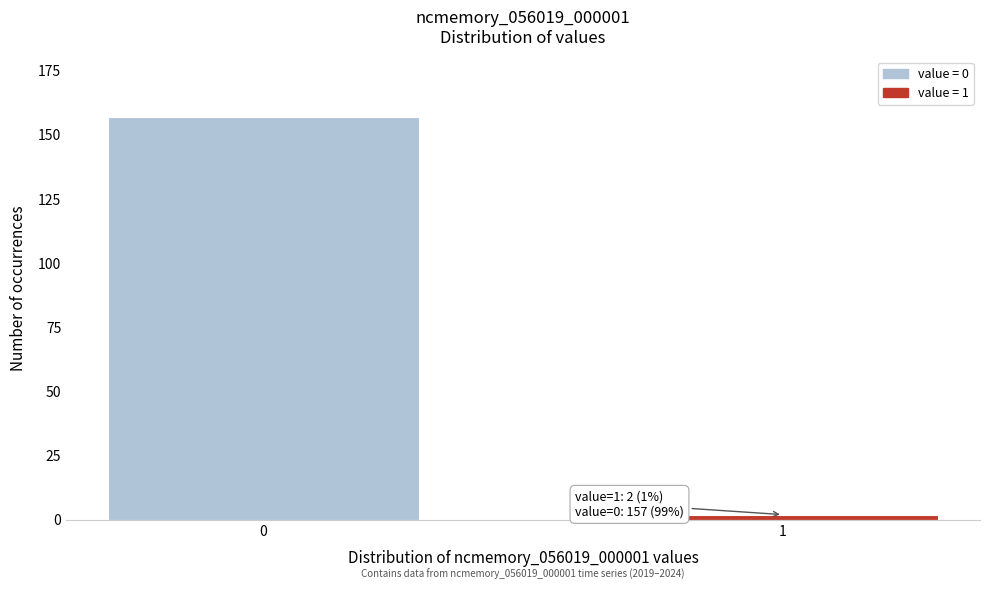

Reading left to right, what are all the values shown in this chart?

157	2